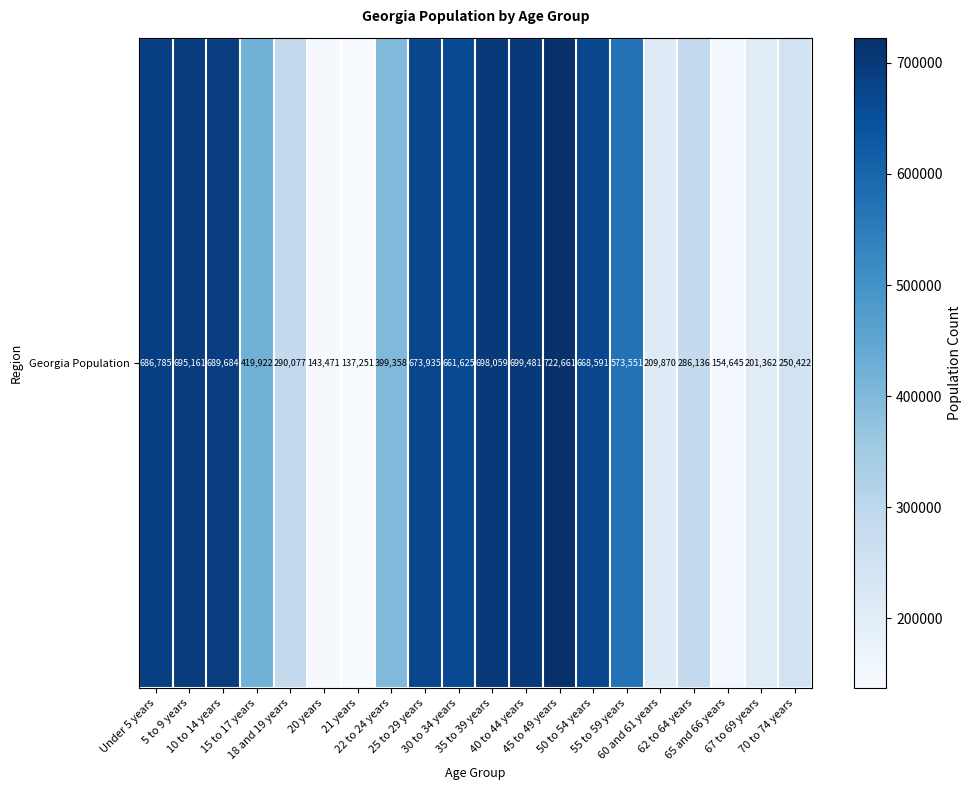

The chart shows a value of 689684 at 10 to 14 years. True or false?

True